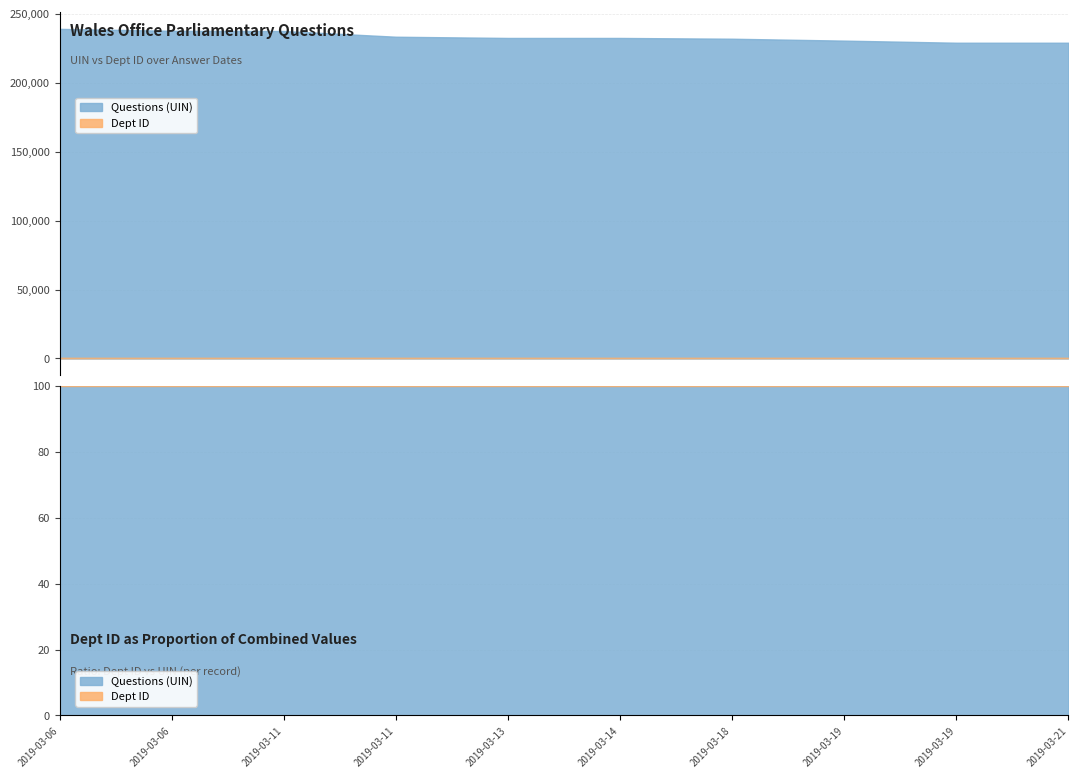

List the labels in order of Dept ID value, largest first.

2019-03-06, 2019-03-06, 2019-03-11, 2019-03-11, 2019-03-13, 2019-03-14, 2019-03-18, 2019-03-19, 2019-03-19, 2019-03-21